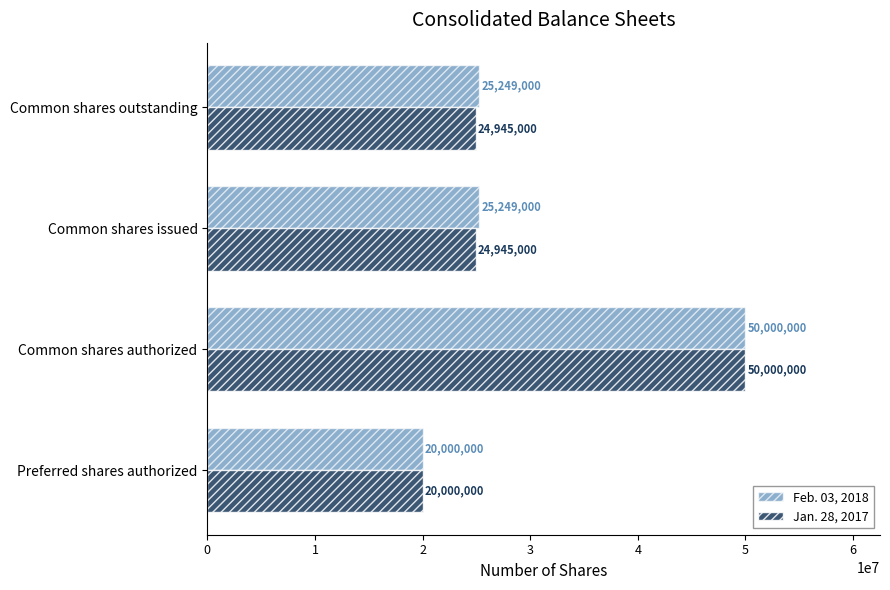

What is the sum of all Jan. 28, 2017 values?

119890000